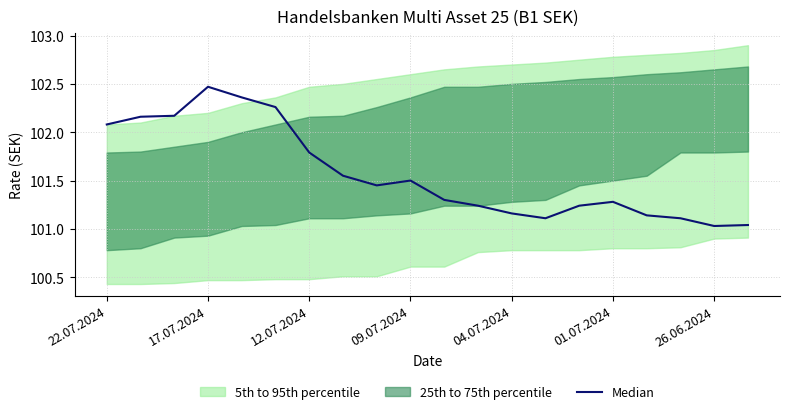

The value at 11 is 48.3. True or false?

False